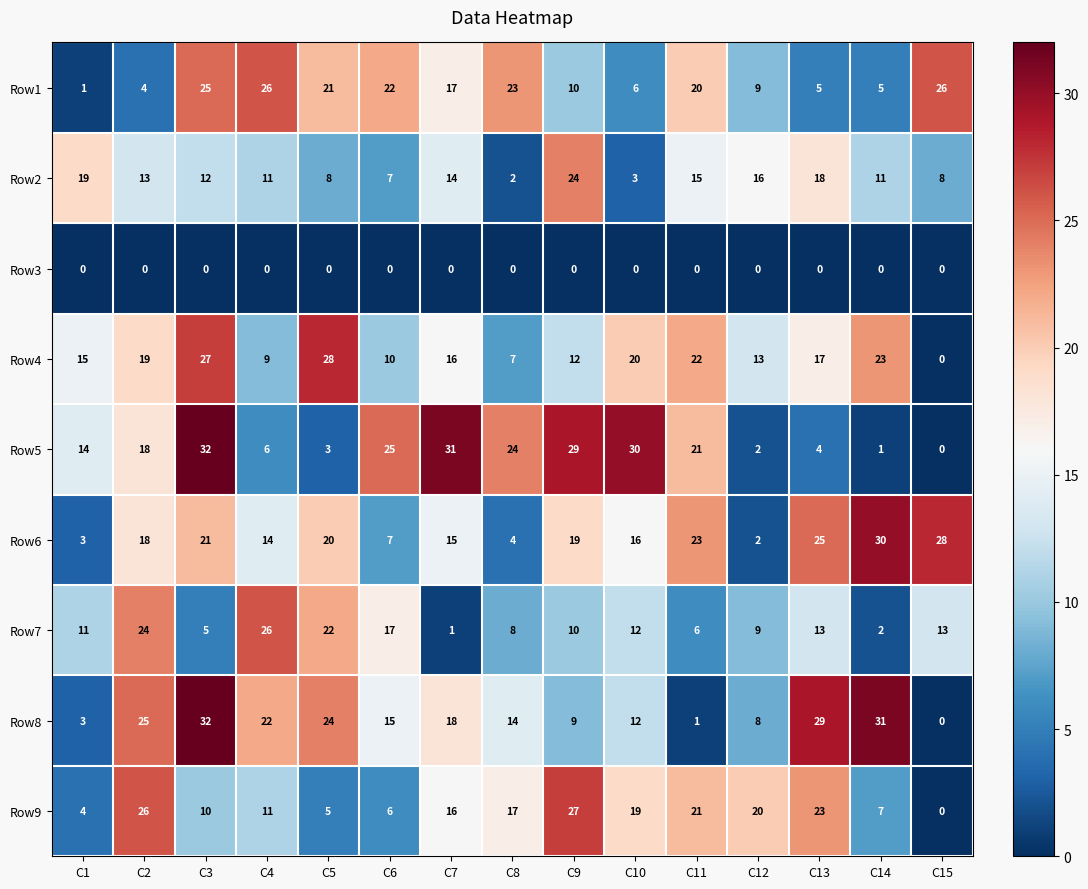

True or false: Row7 has a value of 6 at C13.

False